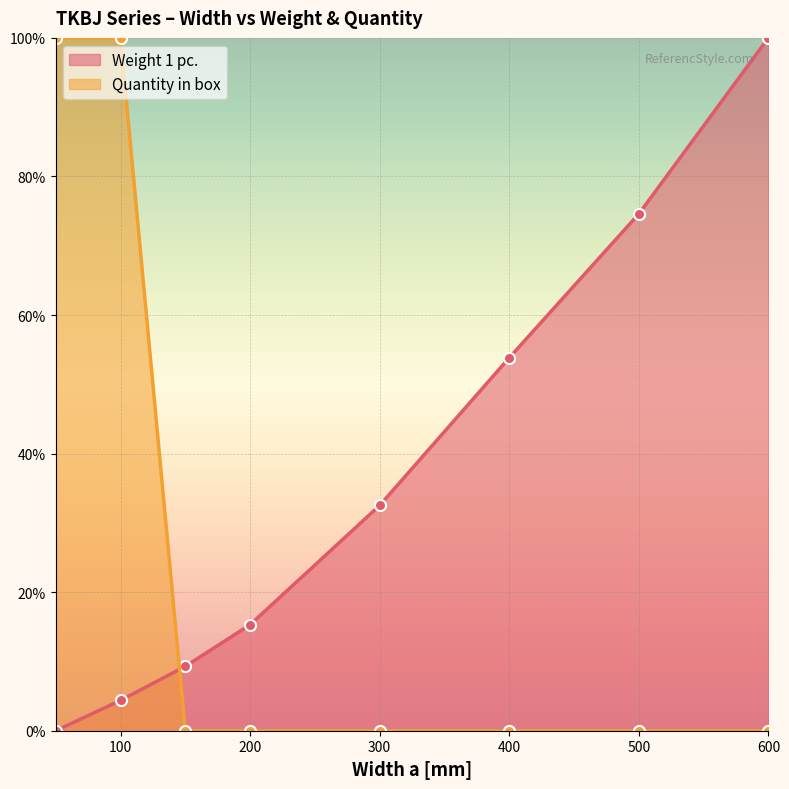

Reading right to left, transcribe all the data shown in this chart.

Weight 1 pc.: 100.0	74.6	53.8	32.5	15.3	9.3	4.4	0.0
Quantity in box: 0.0	0.0	0.0	0.0	0.0	0.0	100.0	100.0